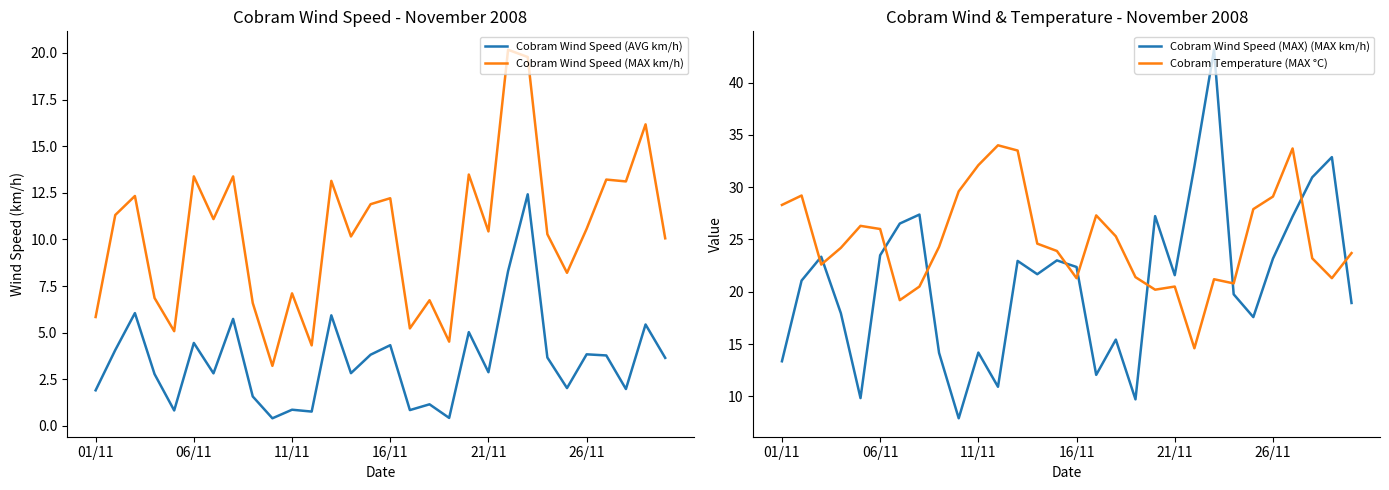

How many values in the Cobram Wind Speed (MAX) (MAX km/h) series are below 21?

13